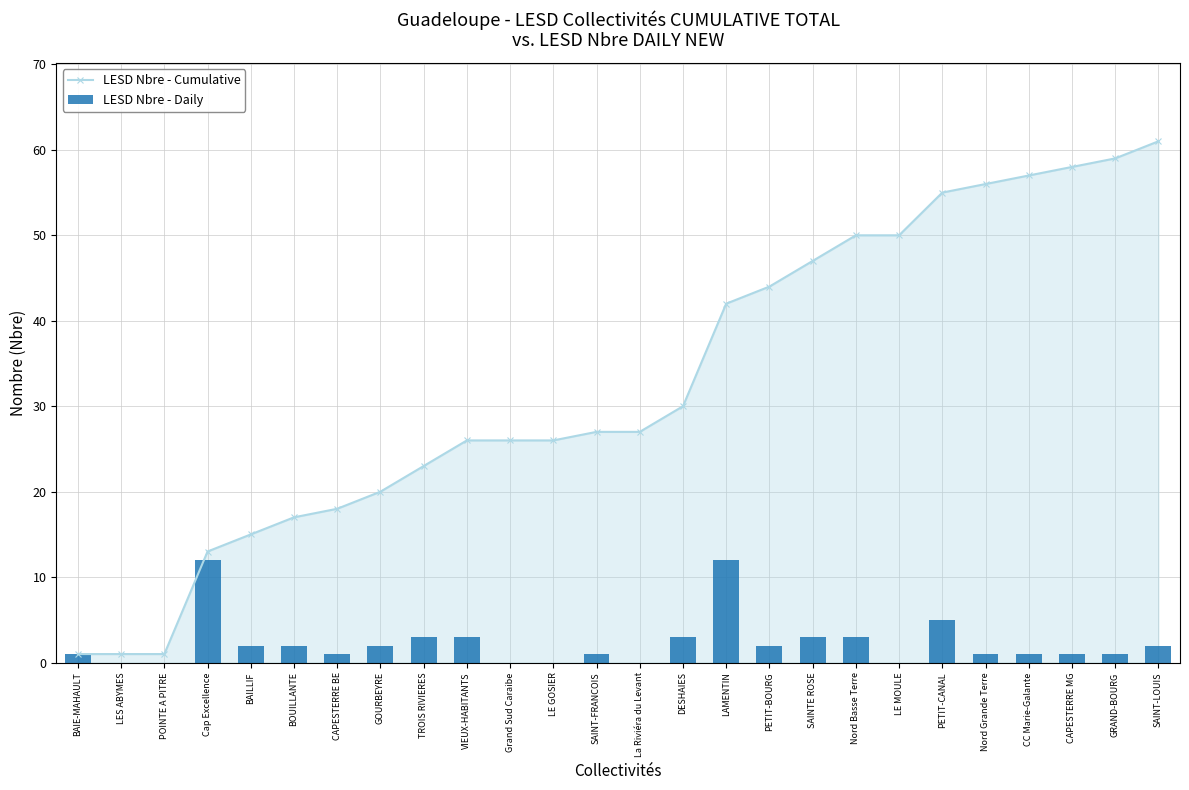

Reading left to right, extract all data points from this chart.

LESD Nbre - Cumulative: BAIE-MAHAULT=1	LES ABYMES=1	POINTE A PITRE=1	Cap Excellence=13	BAILLIF=15	BOUILLANTE=17	CAPESTERRE BE=18	GOURBEYRE=20	TROIS RIVIERES=23	VIEUX-HABITANTS=26	Grand Sud Caraibe=26	LE GOSIER=26	SAINT-FRANCOIS=27	La Riviéra du Levant=27	DESHAIES=30	LAMENTIN=42	PETIT-BOURG=44	SAINTE ROSE=47	Nord Basse Terre=50	LE MOULE=50	PETIT-CANAL=55	Nord Grande Terre=56	CC Marie-Galante=57	CAPESTERRE MG=58	GRAND-BOURG=59	SAINT-LOUIS=61
LESD Nbre - Daily: BAIE-MAHAULT=1	LES ABYMES=0	POINTE A PITRE=0	Cap Excellence=12	BAILLIF=2	BOUILLANTE=2	CAPESTERRE BE=1	GOURBEYRE=2	TROIS RIVIERES=3	VIEUX-HABITANTS=3	Grand Sud Caraibe=0	LE GOSIER=0	SAINT-FRANCOIS=1	La Riviéra du Levant=0	DESHAIES=3	LAMENTIN=12	PETIT-BOURG=2	SAINTE ROSE=3	Nord Basse Terre=3	LE MOULE=0	PETIT-CANAL=5	Nord Grande Terre=1	CC Marie-Galante=1	CAPESTERRE MG=1	GRAND-BOURG=1	SAINT-LOUIS=2